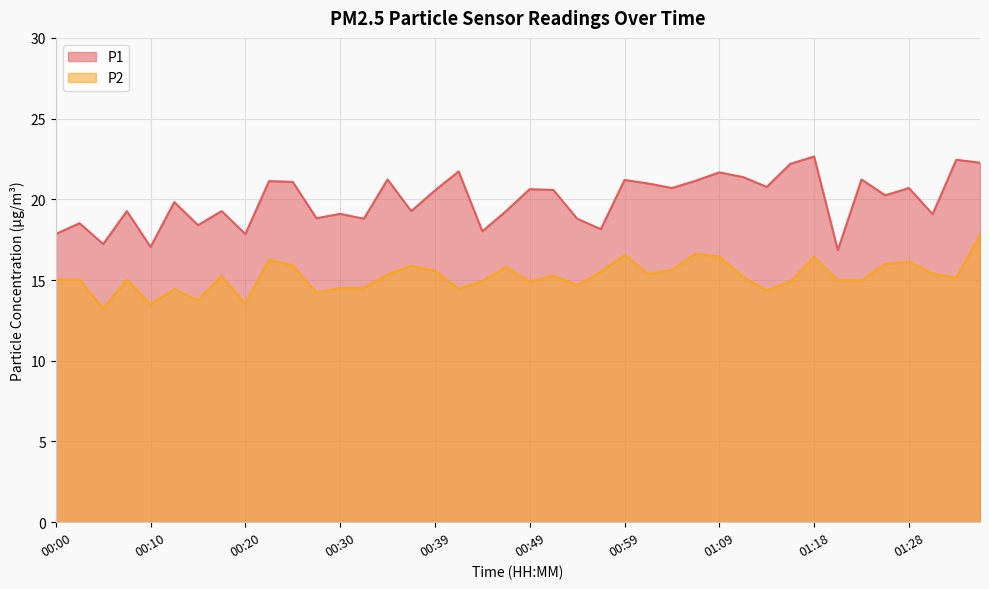

What is the label of the 38th point from the left?

01:31